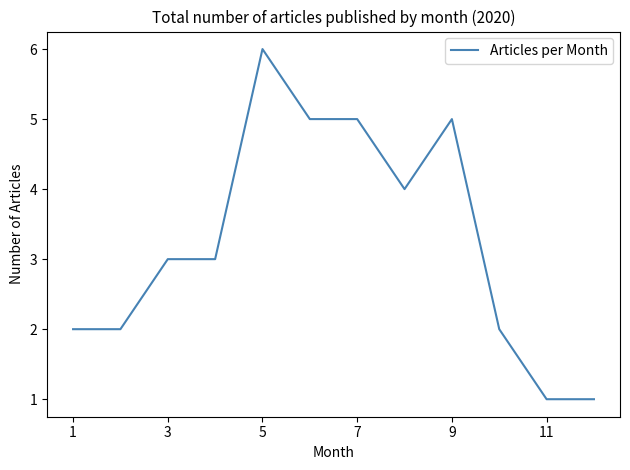

What is the greatest value displayed?

6